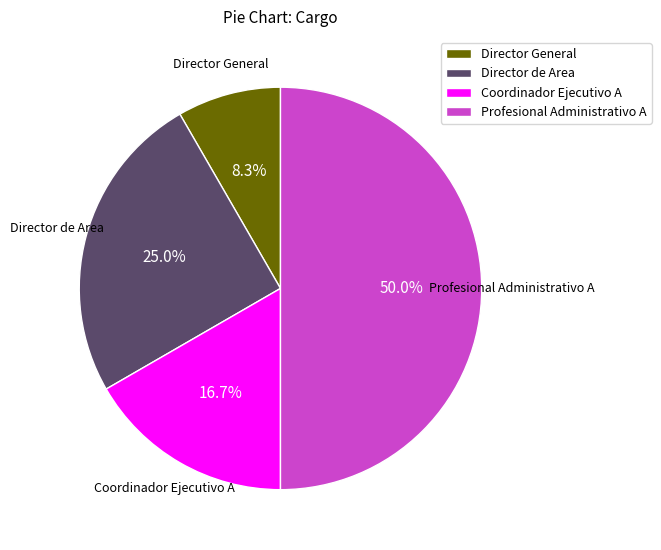

What percentage is the Director de Area slice, to the nearest percent?

25%